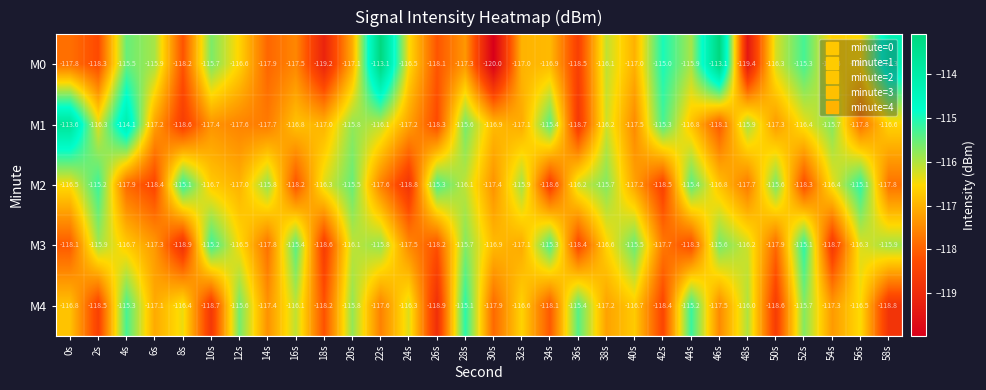

What is the difference between the M0 values at 4s and 16s?

2.0